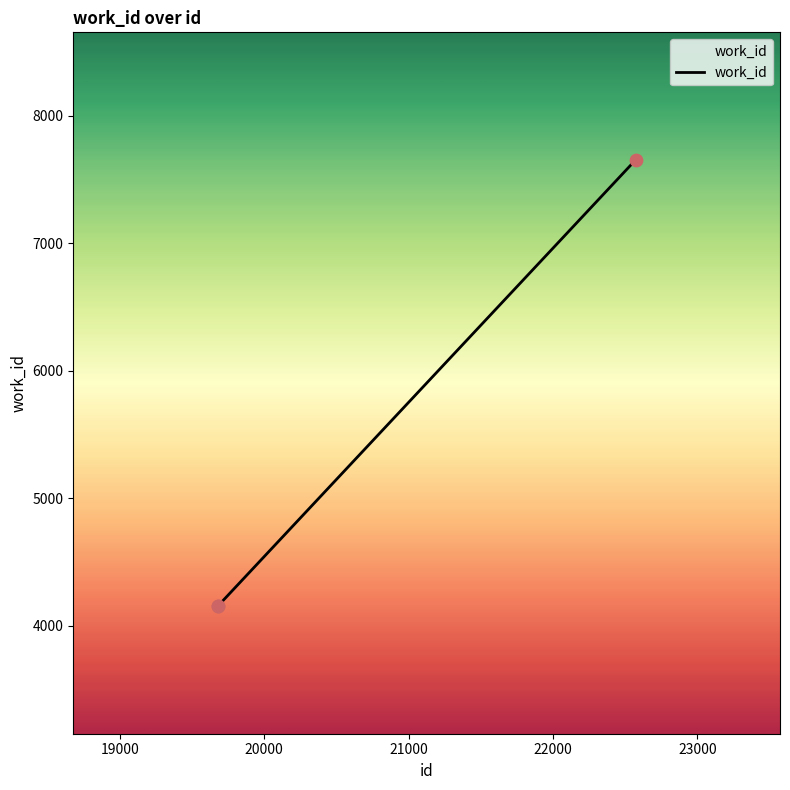

What is the greatest value displayed?

7654